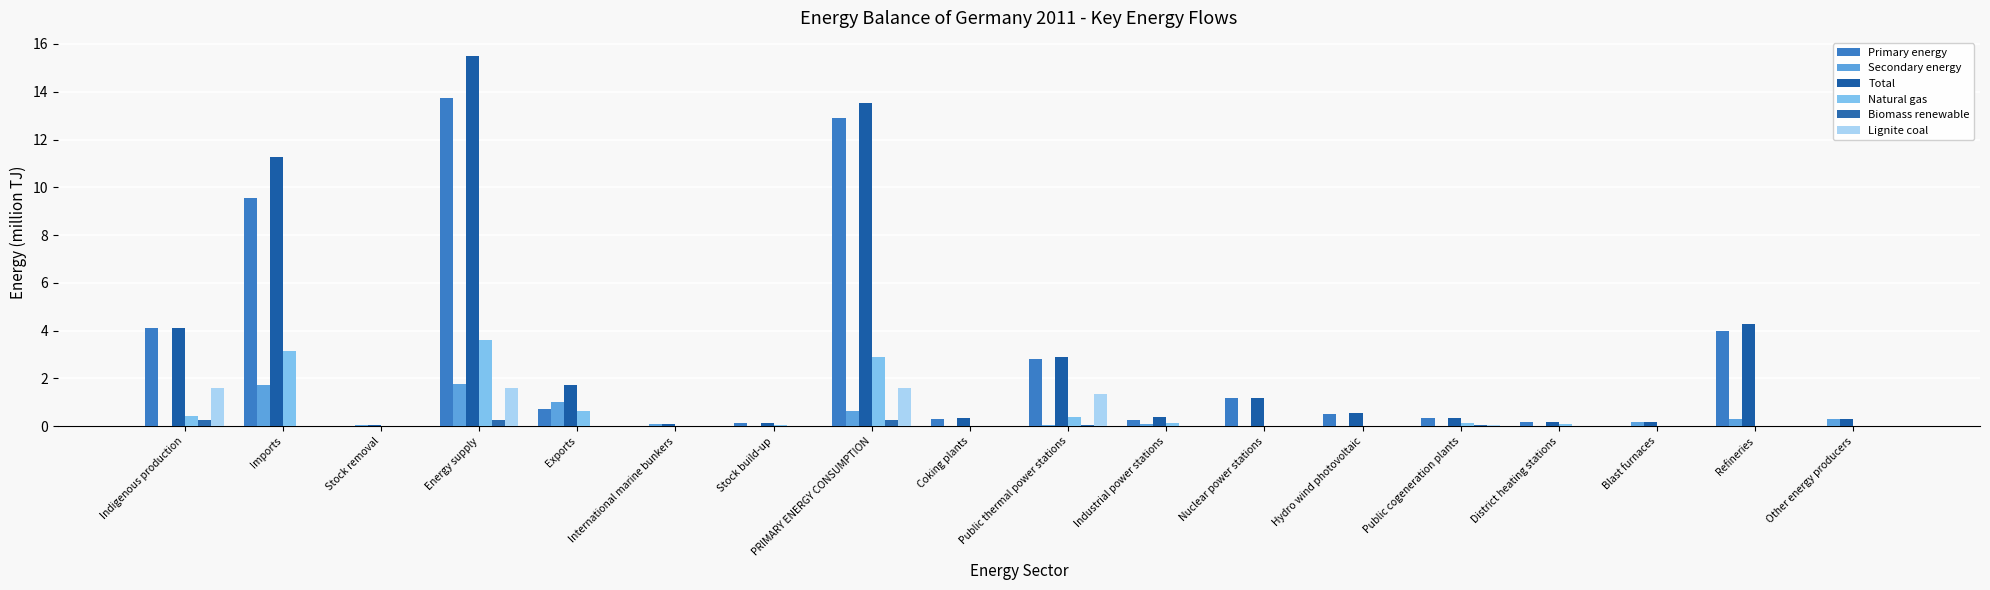

The Secondary energy series shows 0.1 at Stock removal. True or false?

False